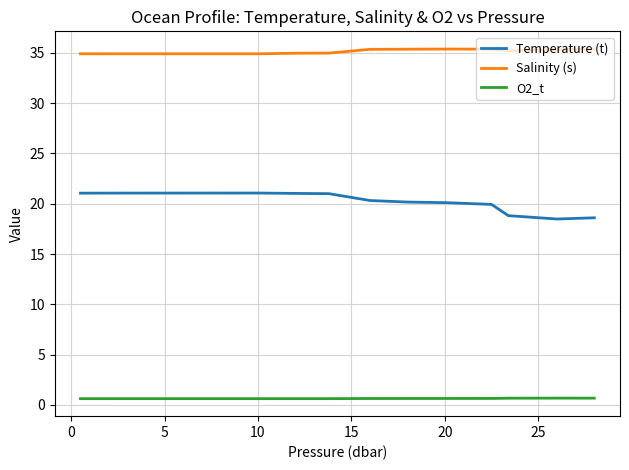

What is the difference between the maximum and minimum values in the Temperature (t) series?

2.6